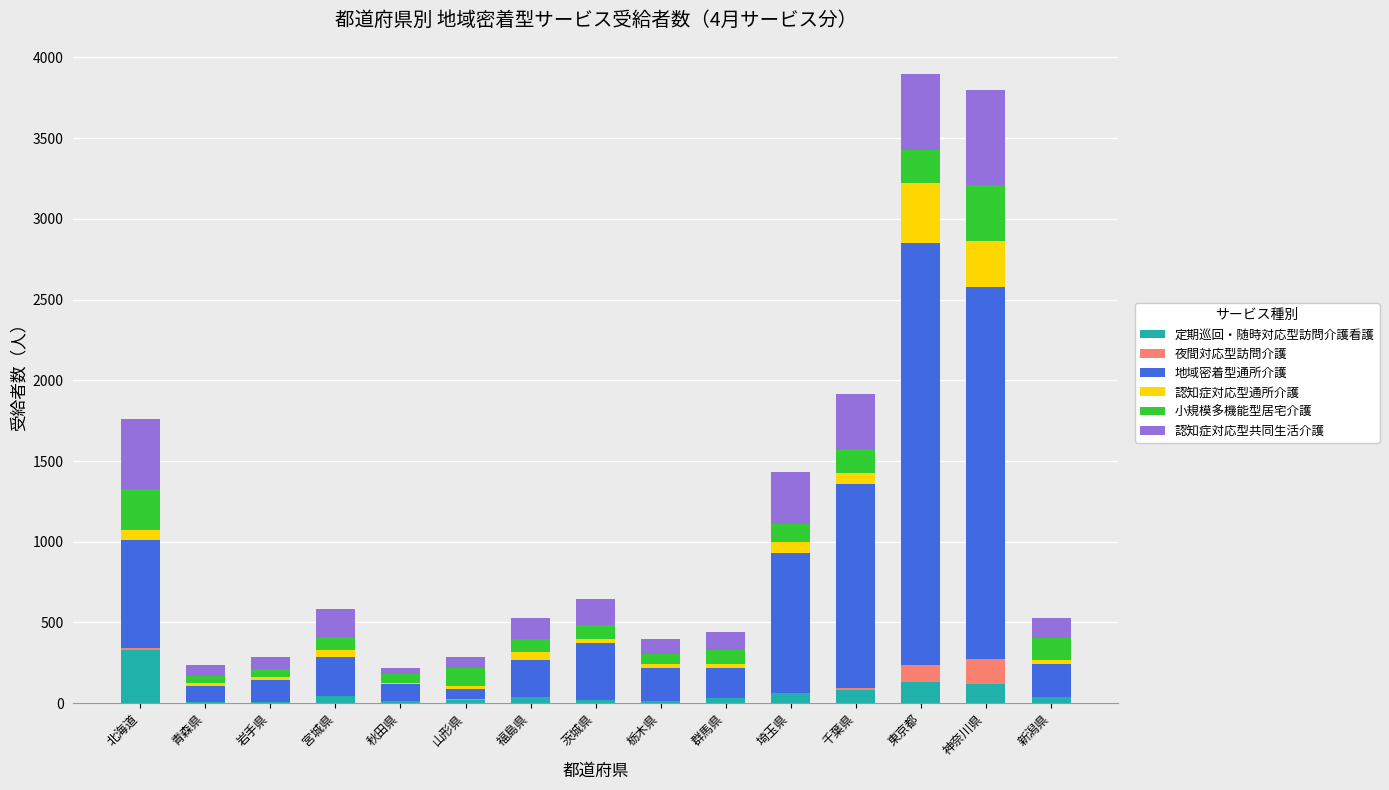

What is the maximum value for 定期巡回・随時対応型訪問介護看護?

331